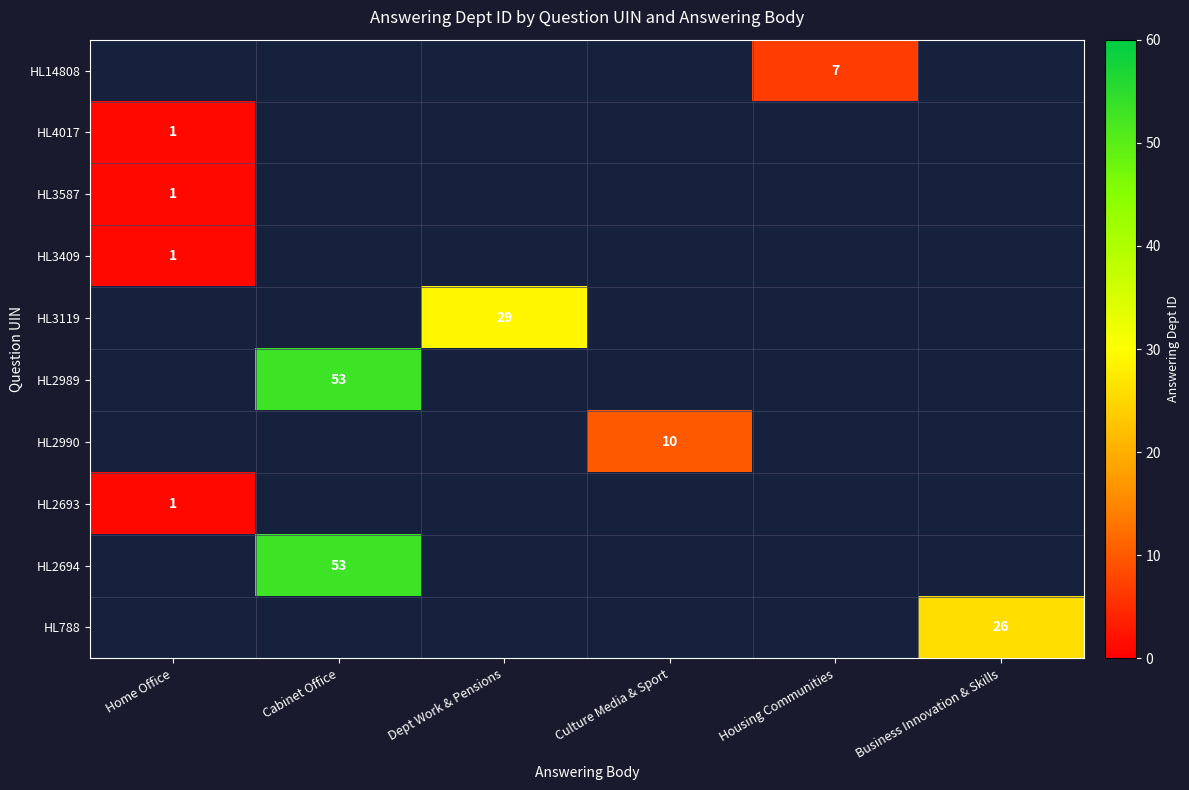

How many categories are shown in the chart?

6